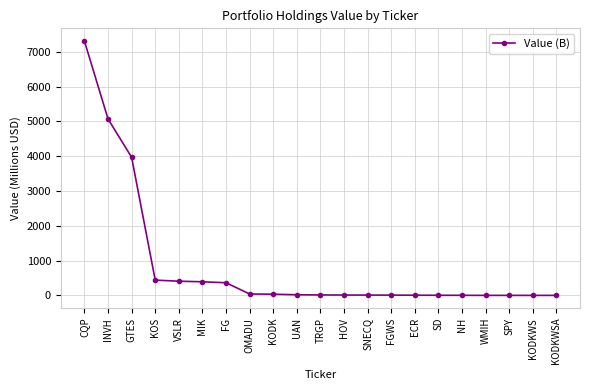

What is the sum of all values?

18094.0